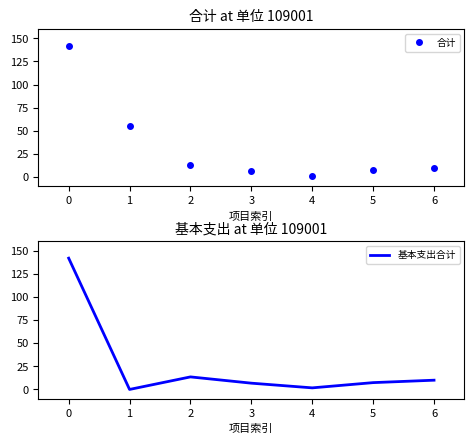

What is the average value of the 合计 series?

33.8